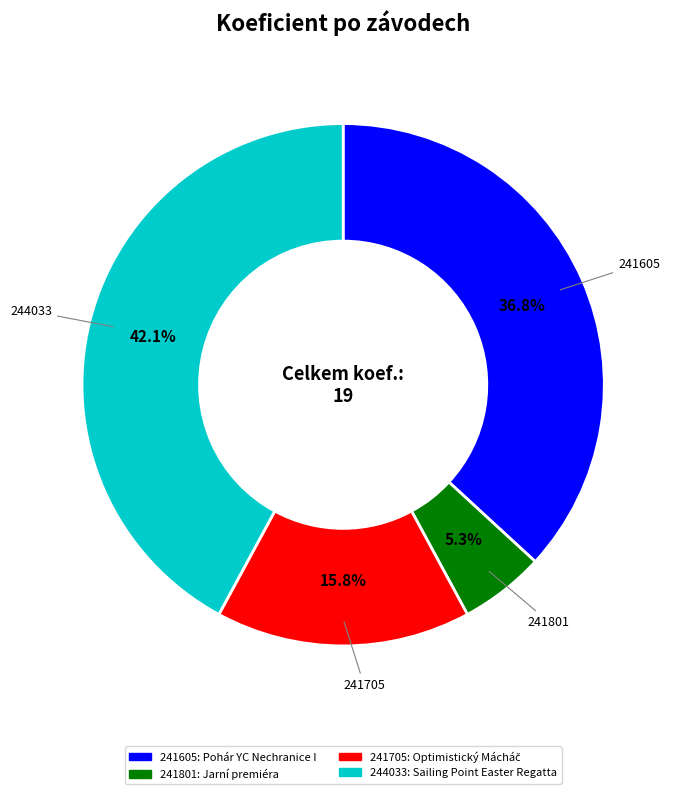

To the nearest percent, what is the difference between the largest and smallest slice percentages?

37%